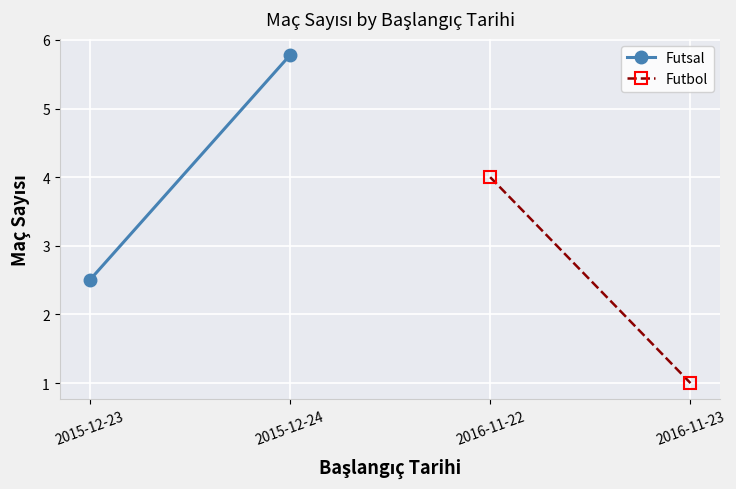

Which series changed the most between 2015-12-23 and 2015-12-24?

Futsal